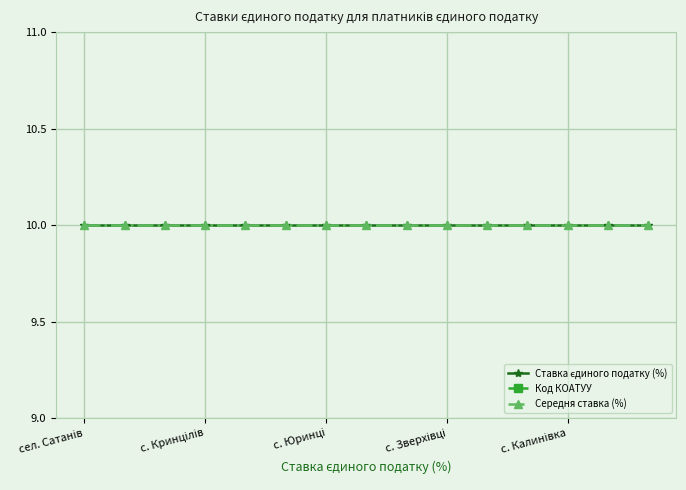

Which series has the widest spread of values?

Код КОАТУУ